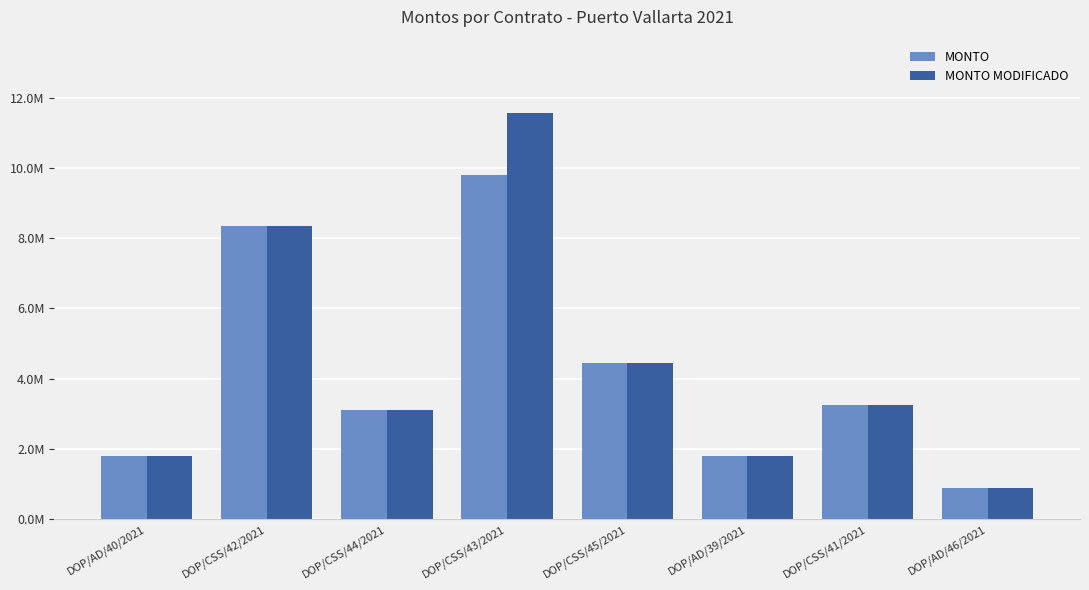

Are the bars horizontal?

No